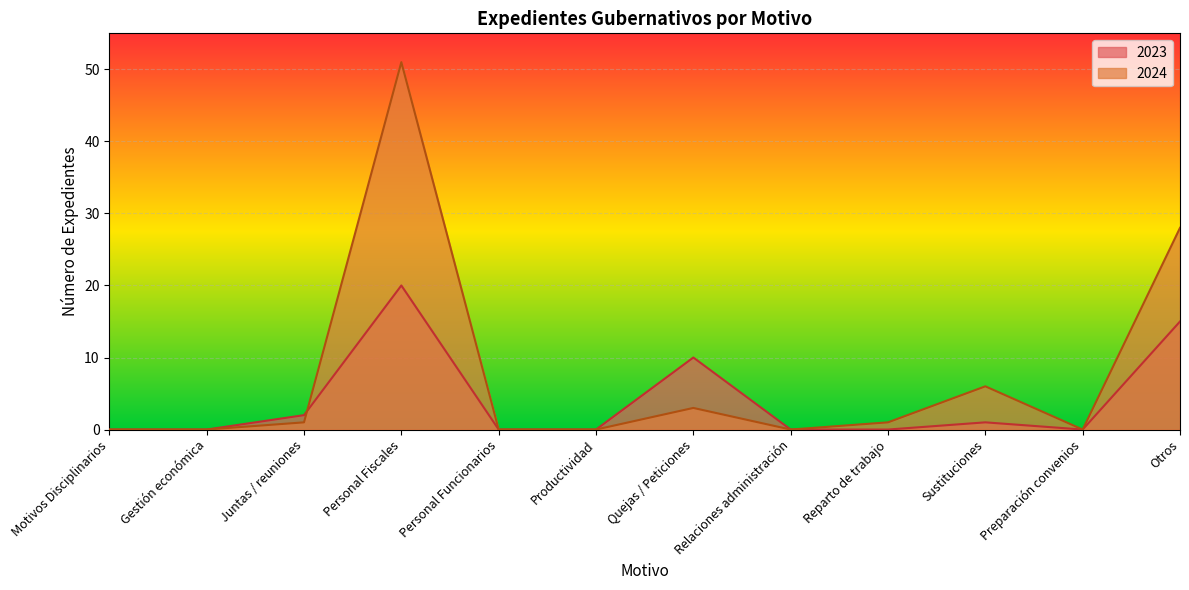

What position from the left is Gestión económica?

2